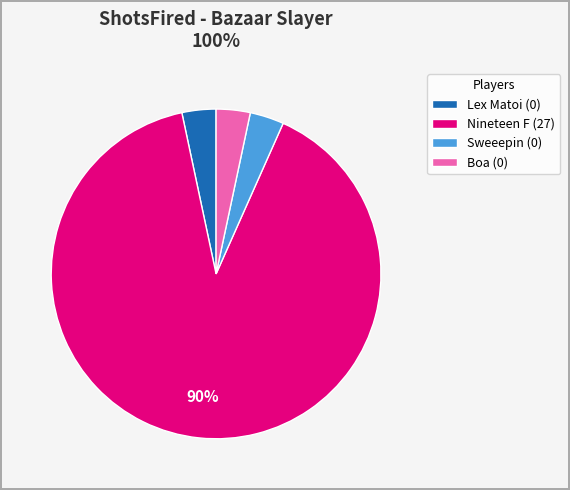

To the nearest percent, what is the average slice percentage?

25%